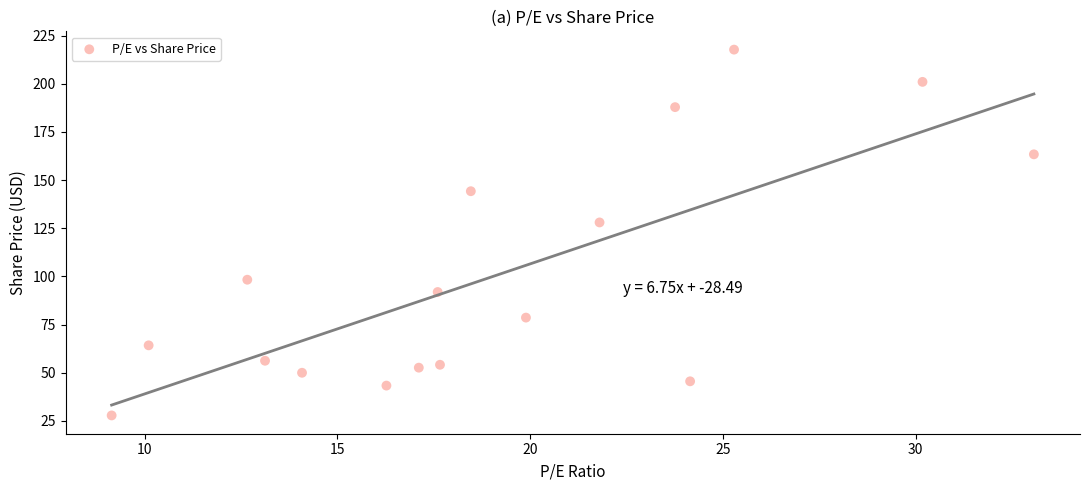

What is the range of X values (max minus min)?

23.9